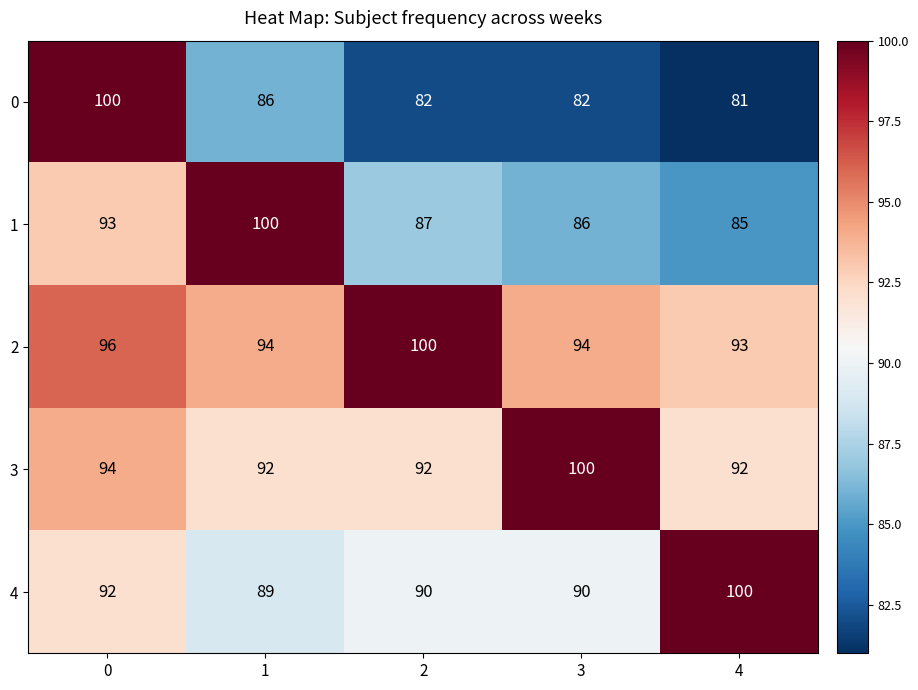

Which series has the largest total across all categories?

2